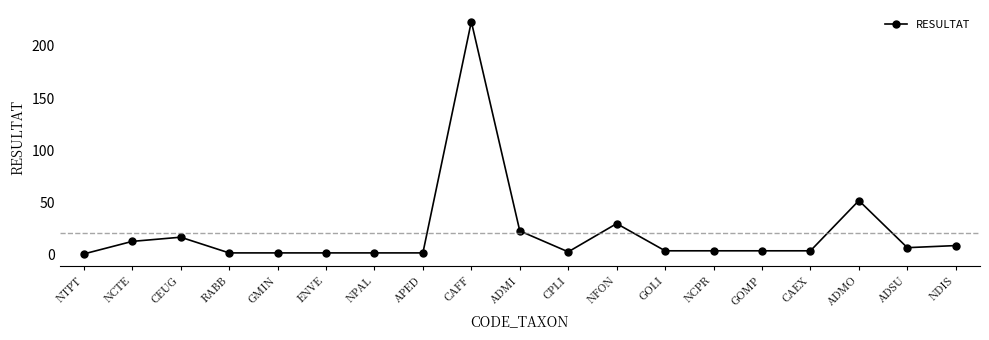

At which label is the value closest to 112?

ADMO